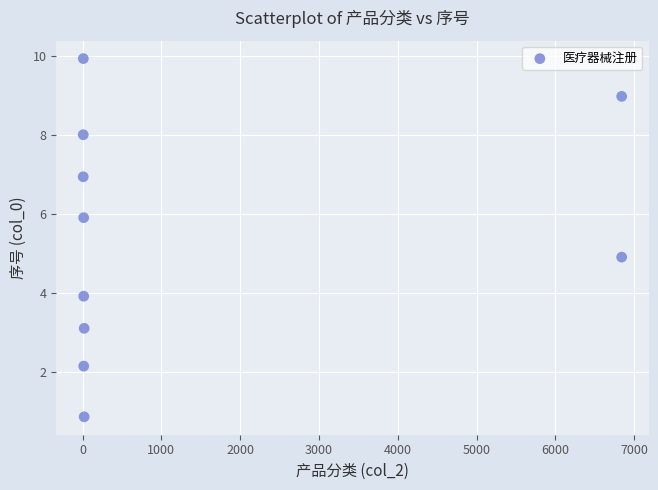

What is the average X value?

1378.7